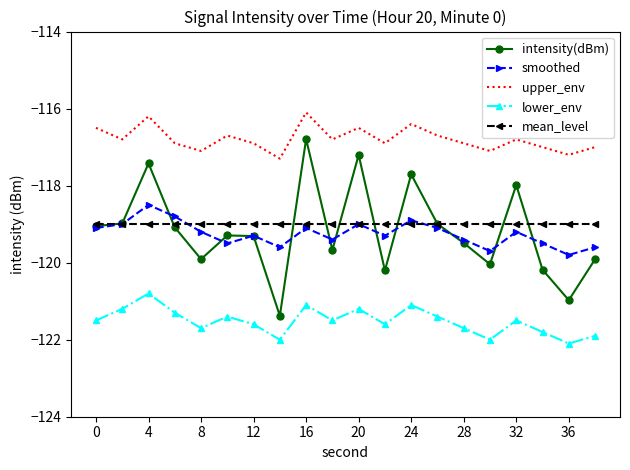

Which series has the largest total across all categories?

upper_env